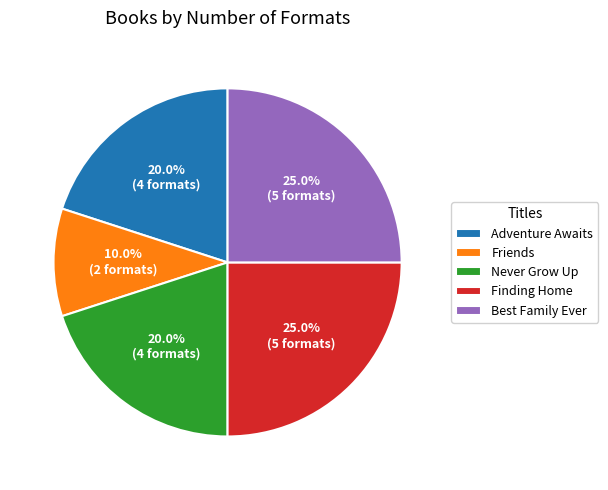

Does any single category account for the majority?

No